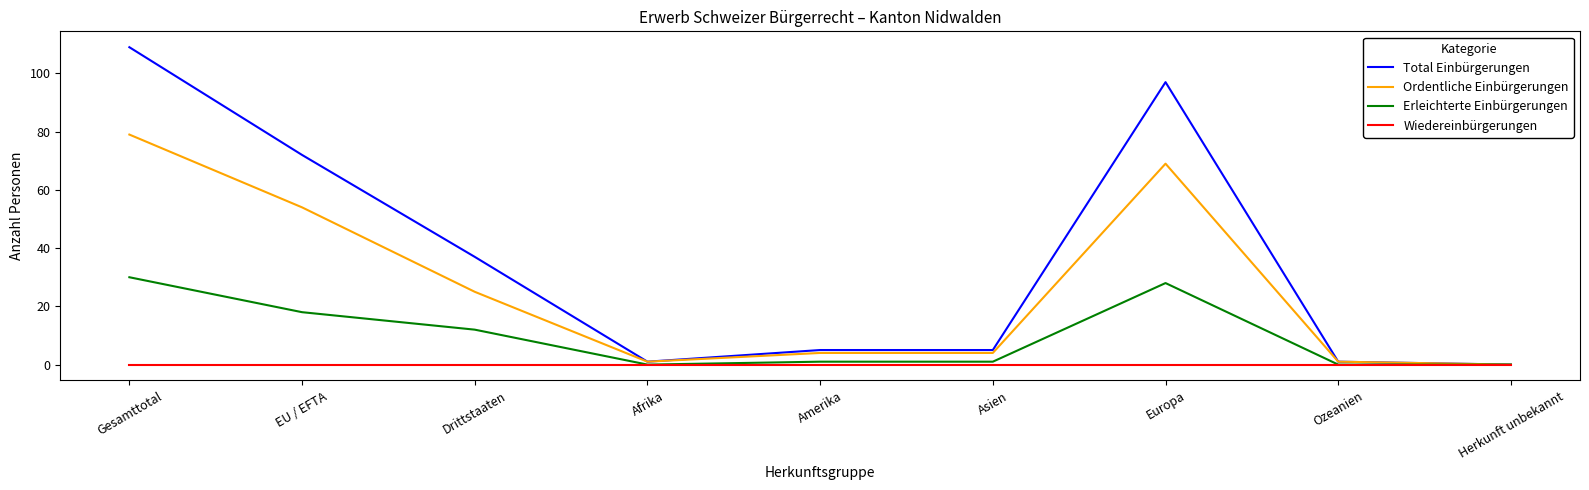

What is the highest value of the Ordentliche Einbürgerungen series?

79